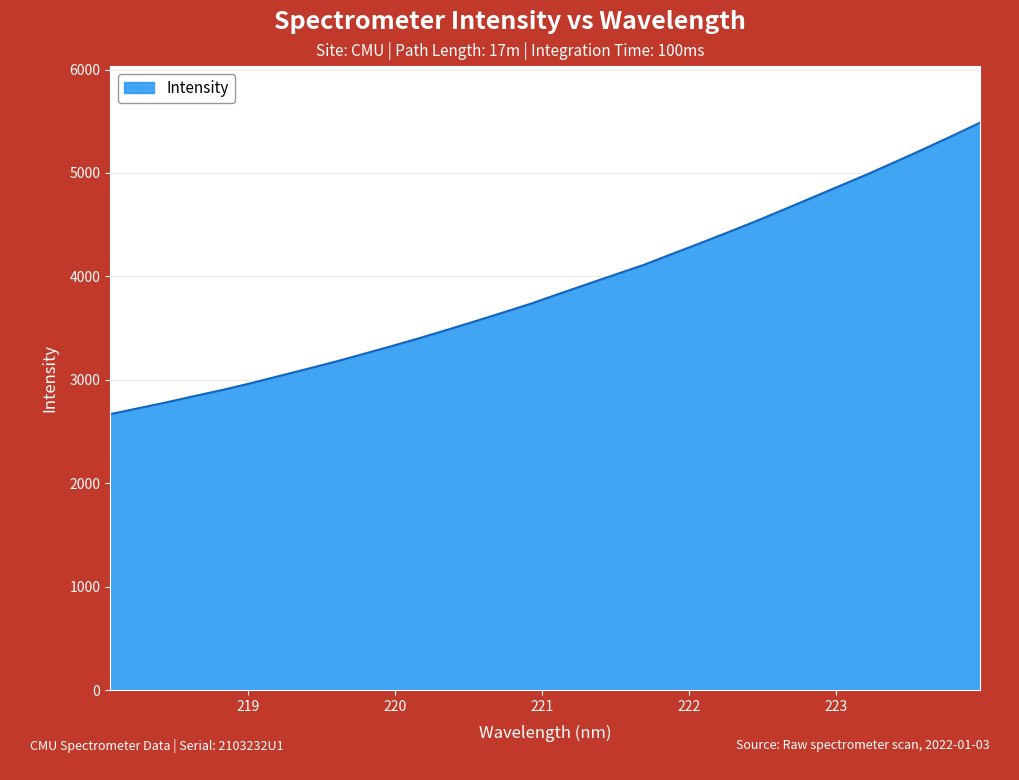

What is the maximum value shown in the chart?

5485.9